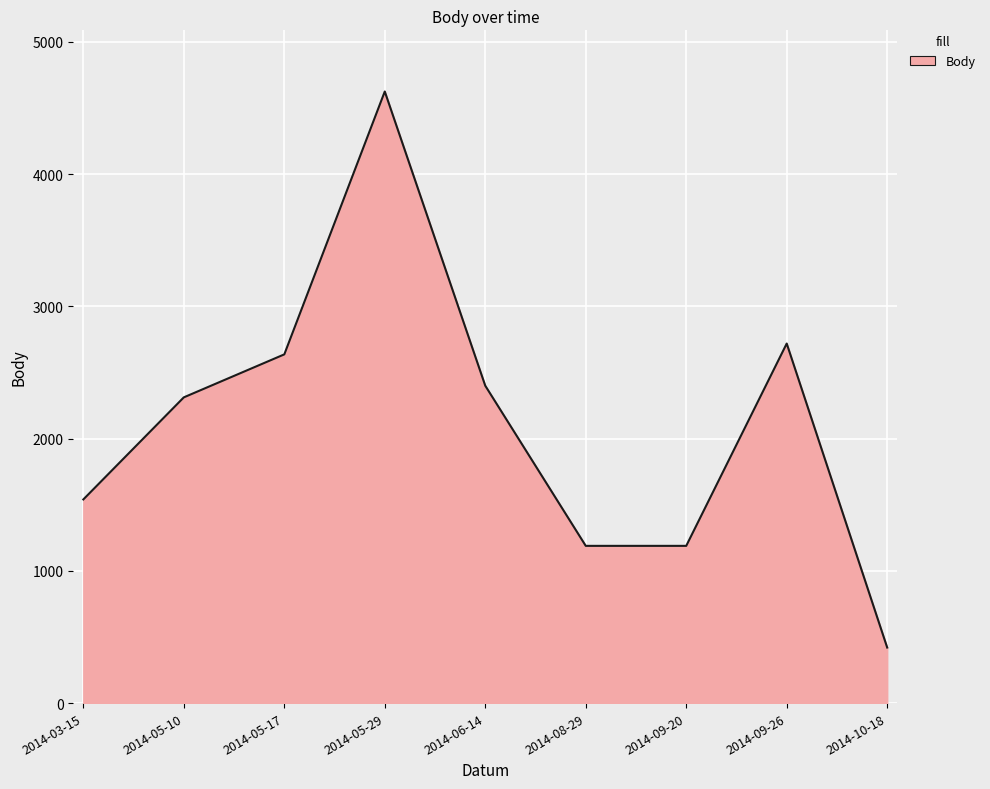

Is it true that the value at 2014-05-17 is 3646?

False